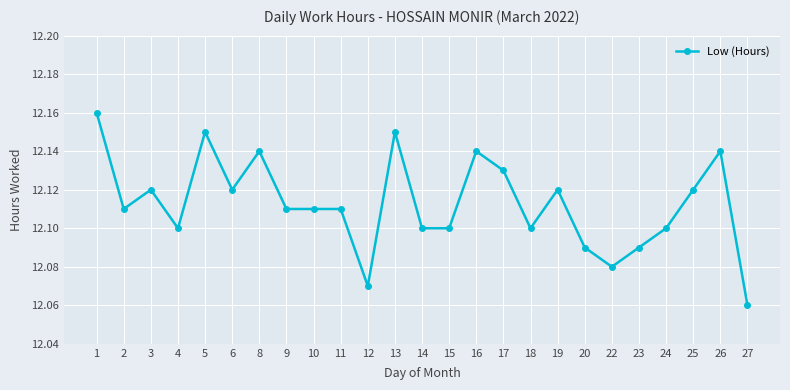

Count the values in the range 12 to 13.

25